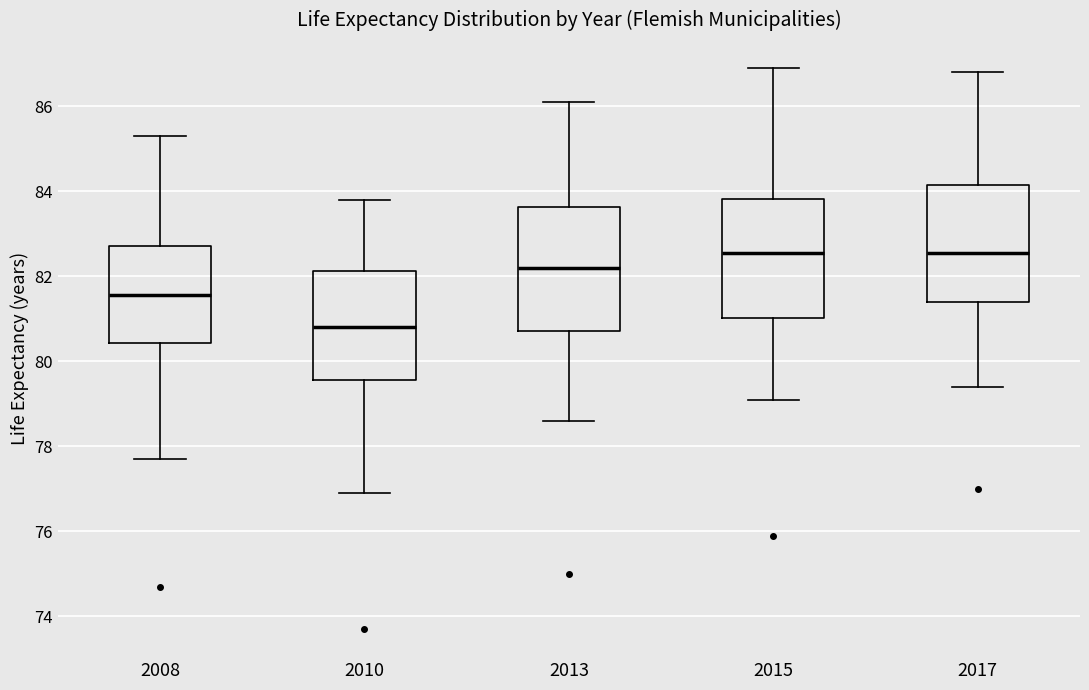

Reading left to right, read every box against the y-axis: the position of its median line, the range the box covers, and the ends of its whiskers. The values are not printed on the chart, so give them approximately, as read against the axis.

2008: median 81.6, box 80.4 to 82.8, whiskers 77.8 to 85.4
2010: median 80.8, box 79.6 to 82.2, whiskers 77.0 to 83.8
2013: median 82.2, box 80.8 to 83.6, whiskers 78.6 to 86.2
2015: median 82.6, box 81.0 to 83.8, whiskers 79.2 to 87.0
2017: median 82.6, box 81.4 to 84.2, whiskers 79.4 to 86.8